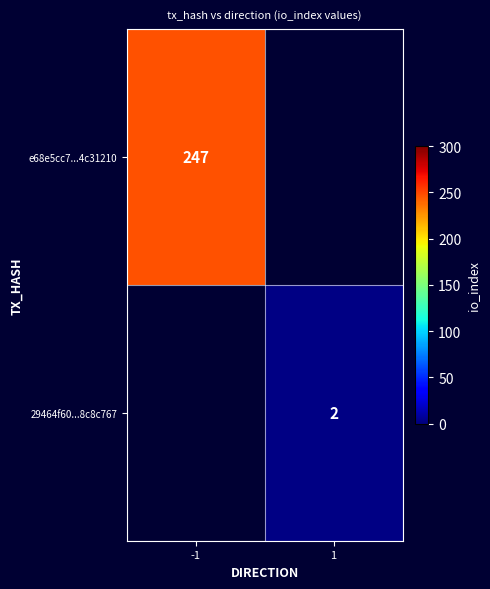

True or false: e68e5cc7...4c31210 has a value of 386 at -1.

False